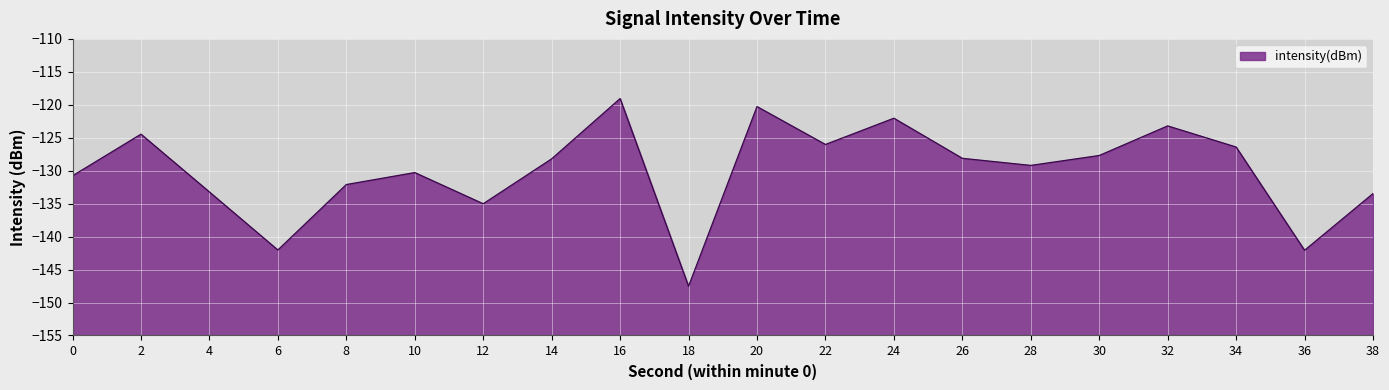

Reading left to right, extract all data points from this chart.

-130.8	-124.5	-133.2	-142.0	-132.1	-130.3	-135.0	-128.2	-119.1	-147.5	-120.3	-126.0	-122.0	-128.1	-129.2	-127.7	-123.2	-126.4	-142.1	-133.5